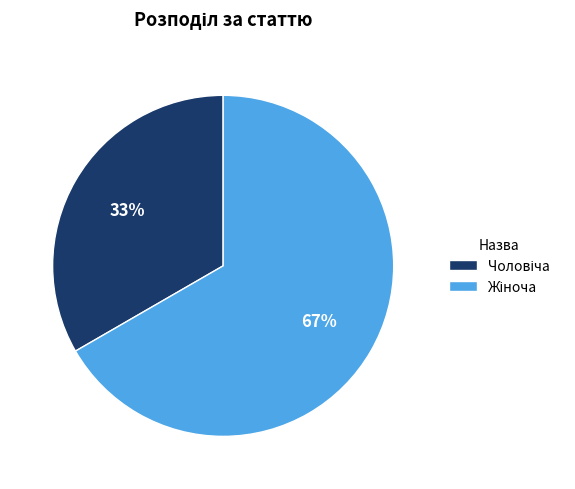

Does any single category account for the majority?

Yes